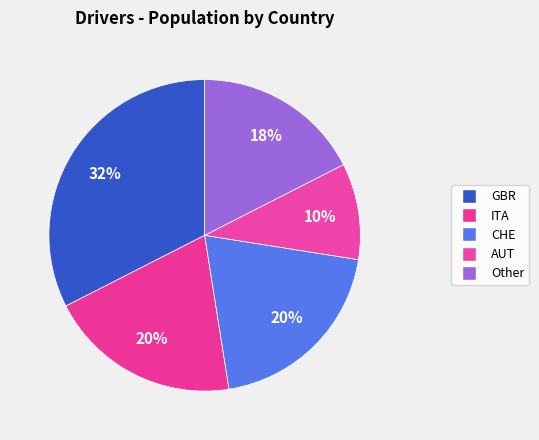

Count the number of slices in the pie.

5